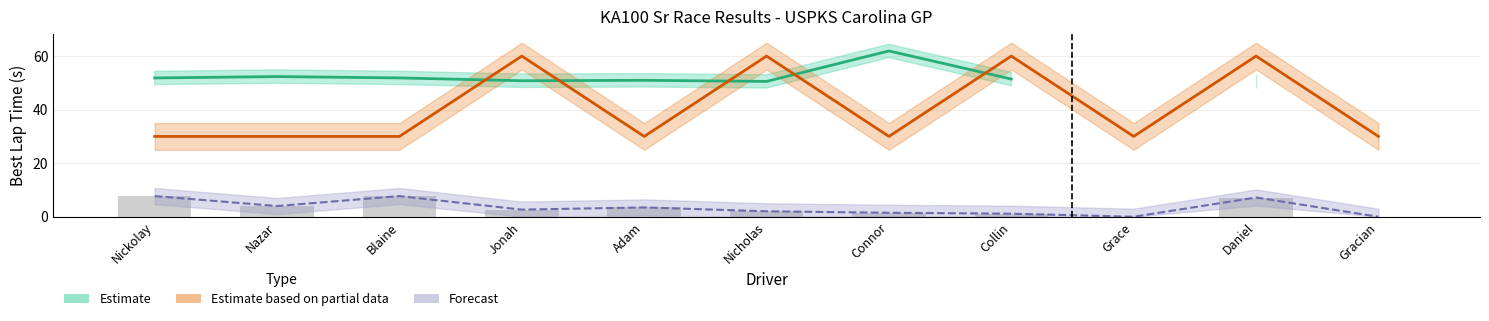

True or false: the data shows 4.3 at Daniel.

False